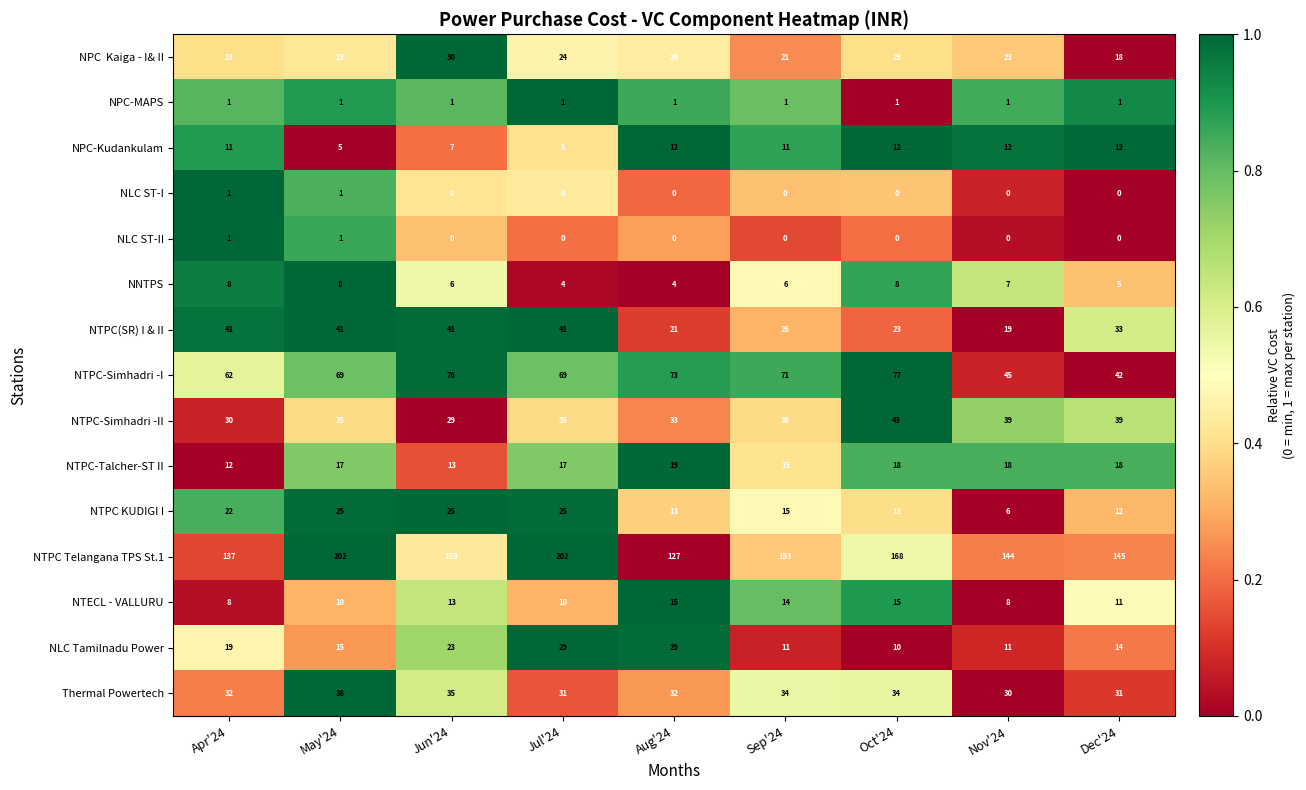

Is it true that NTPC(SR) I & II equals 14 at May'24?

False